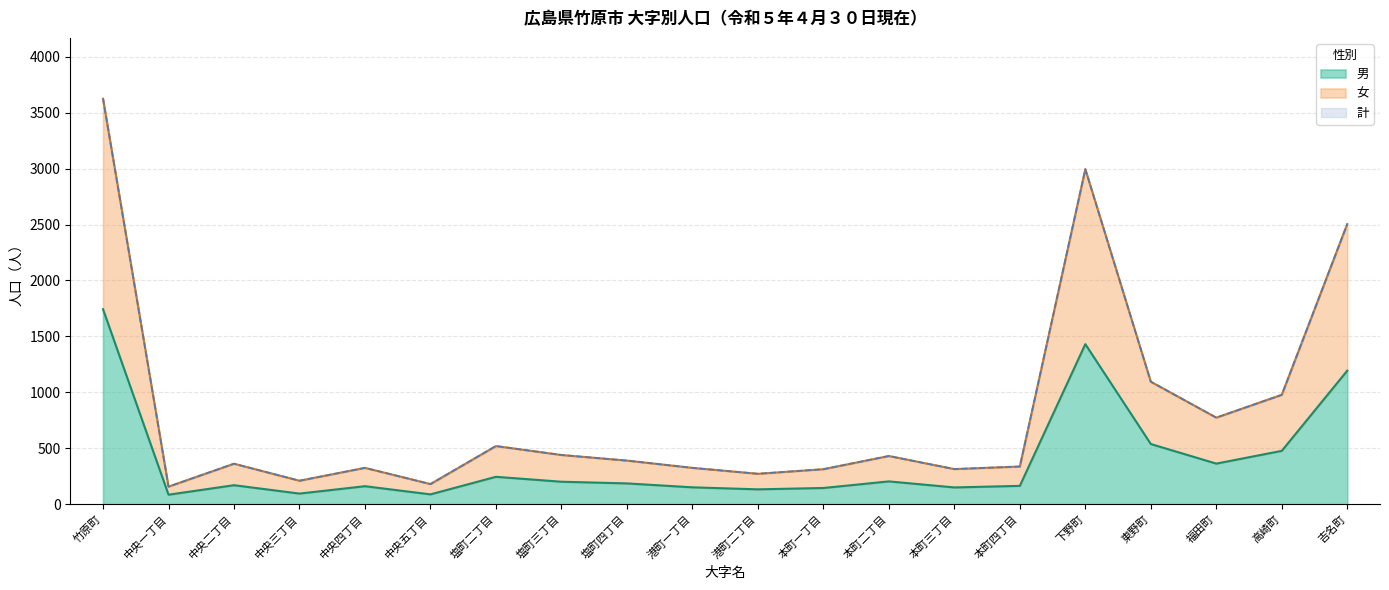

What is the minimum value for 男?

85